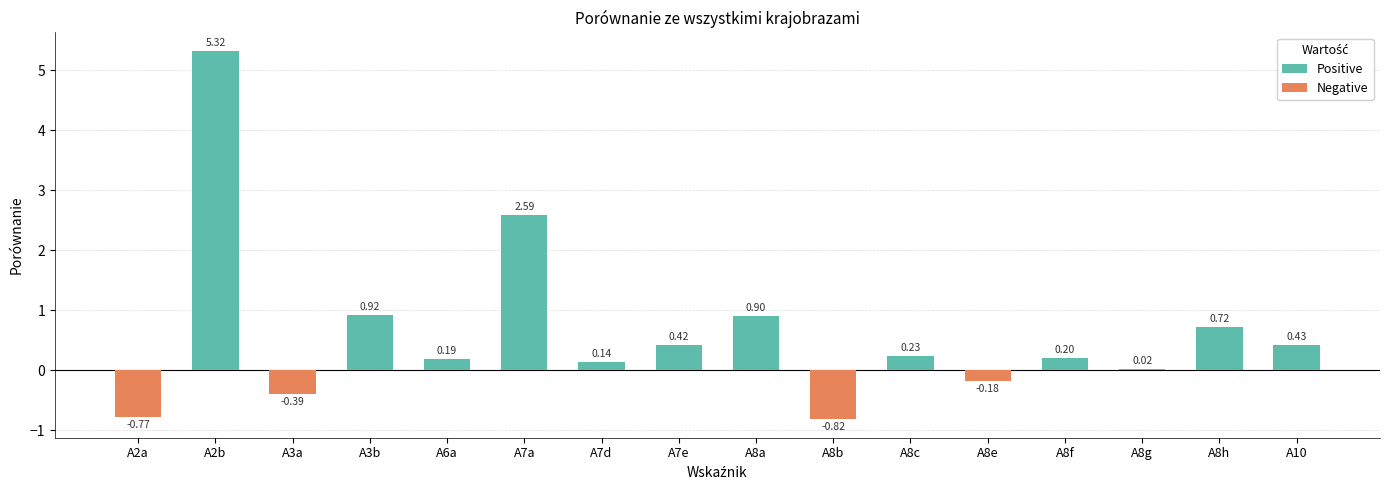

Which series has the widest spread of values?

Positive